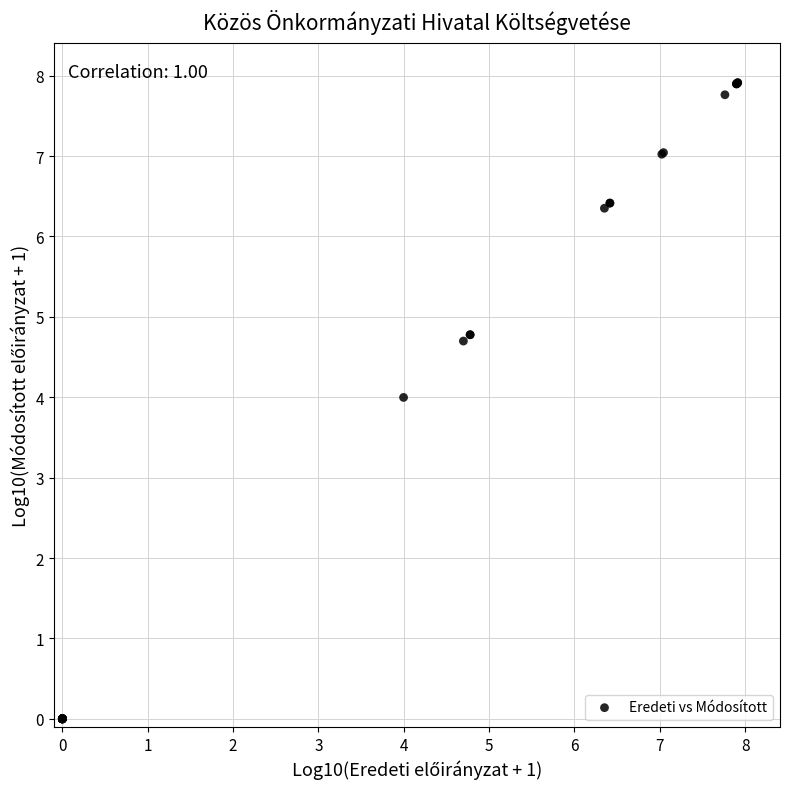

What Y value in the scatter plot is closest to 3?

4.0